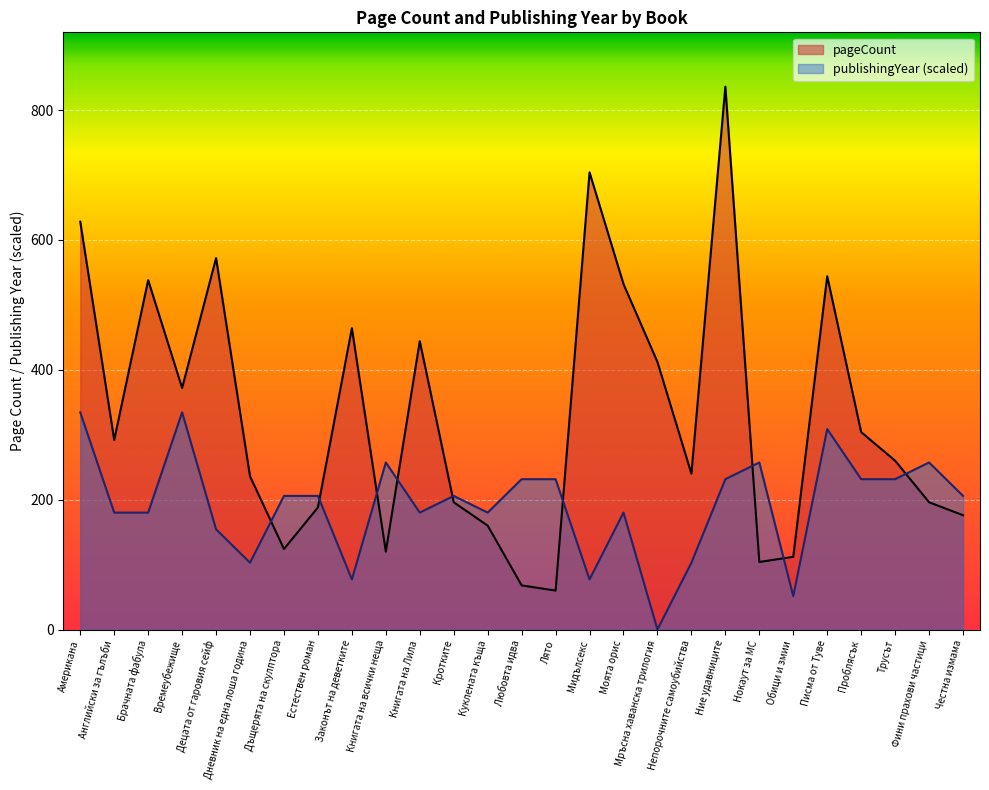

How many values in the publishingYear series are below 205?

12